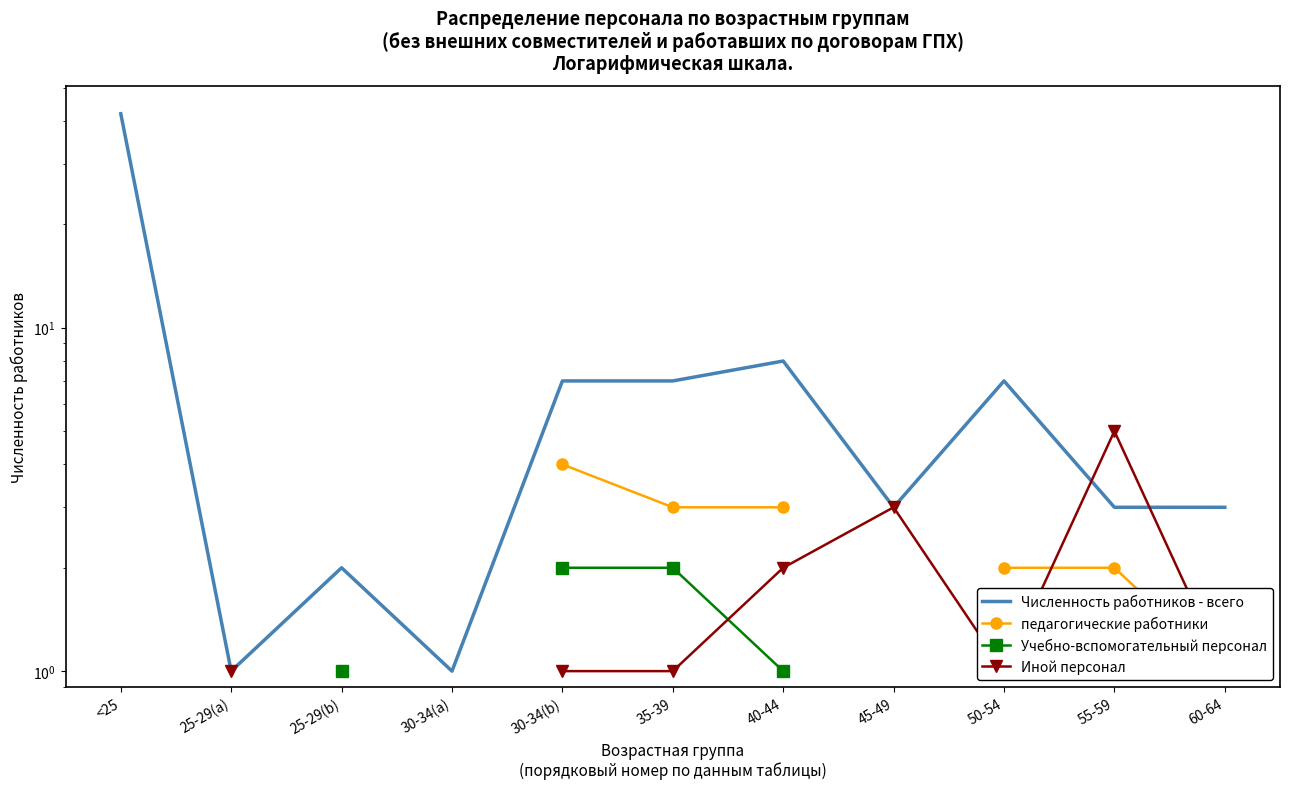

Between 30-34(a) and 50-54, which series saw the biggest shift?

Численность работников - всего